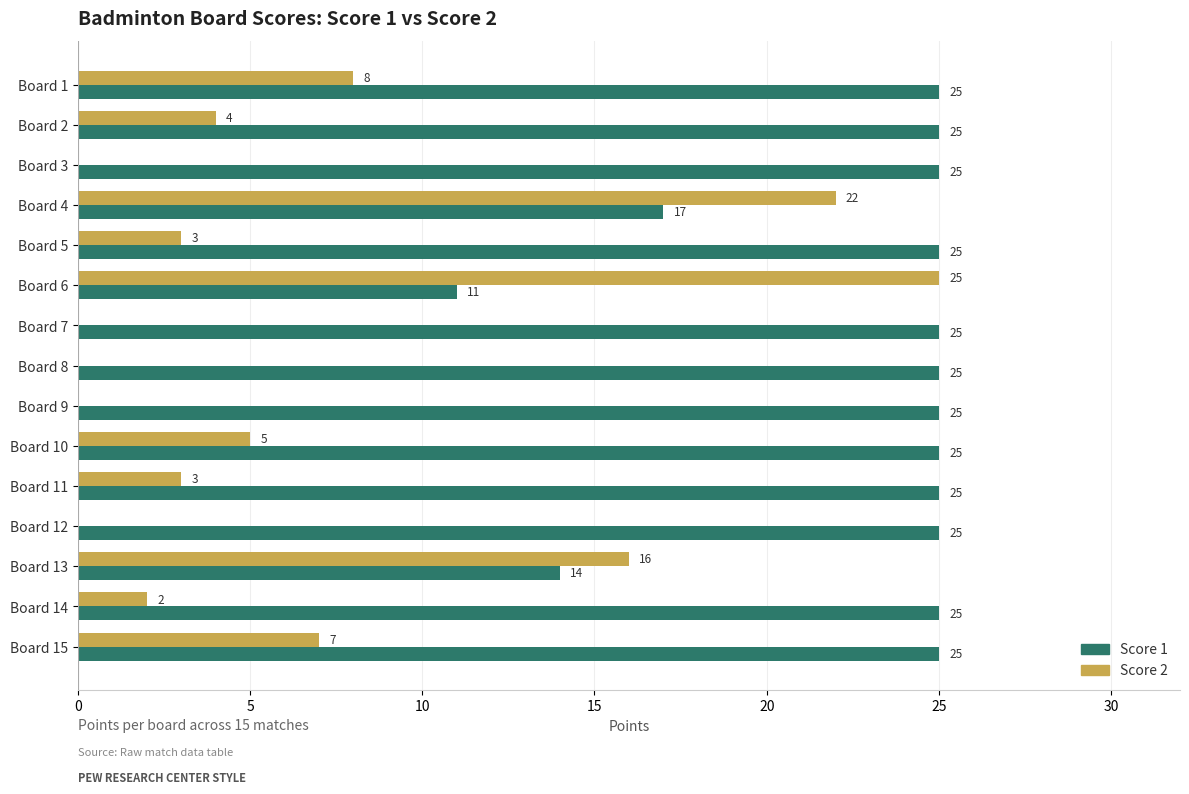

What is the sum of the Score 2 values at Board 6 and Board 4?

47